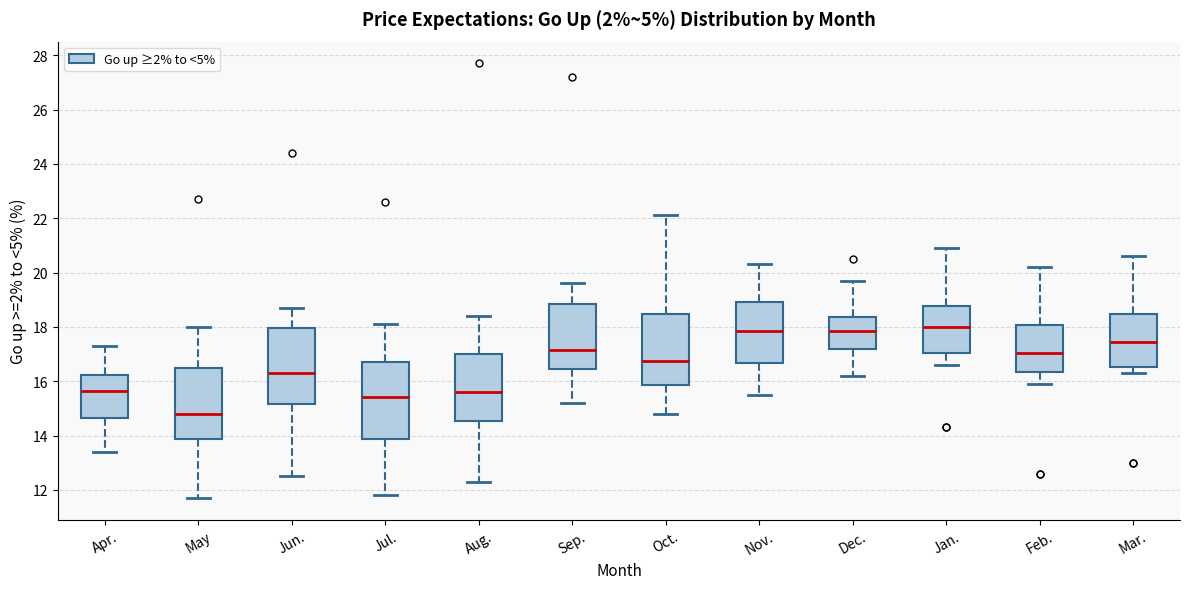

Where does the median line of the box for Nov. sit on the y-axis? The values are not printed on the chart, so give them approximately, as read against the axis.

17.8